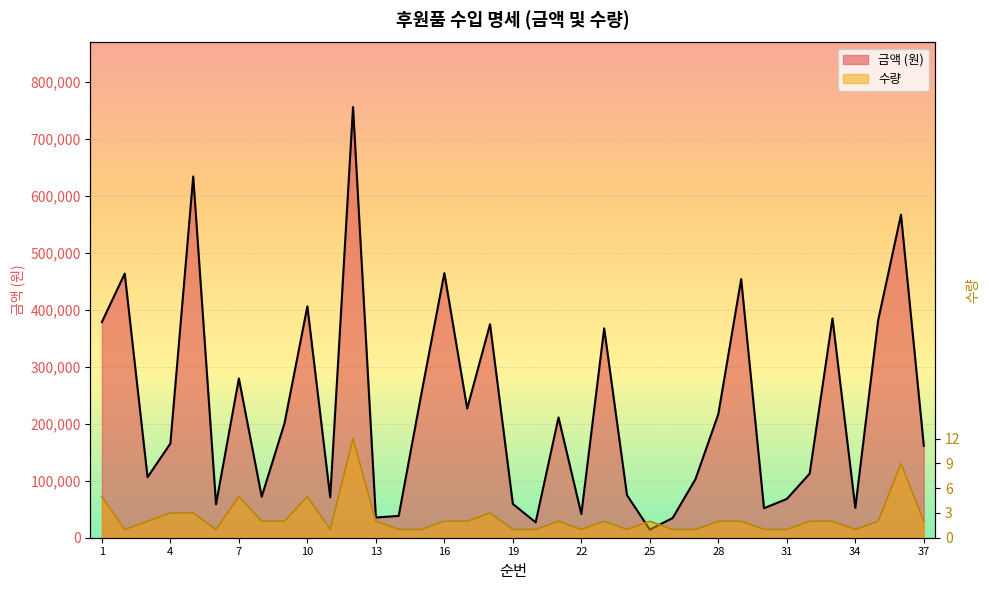

Where is the first local maximum for 금액?

2